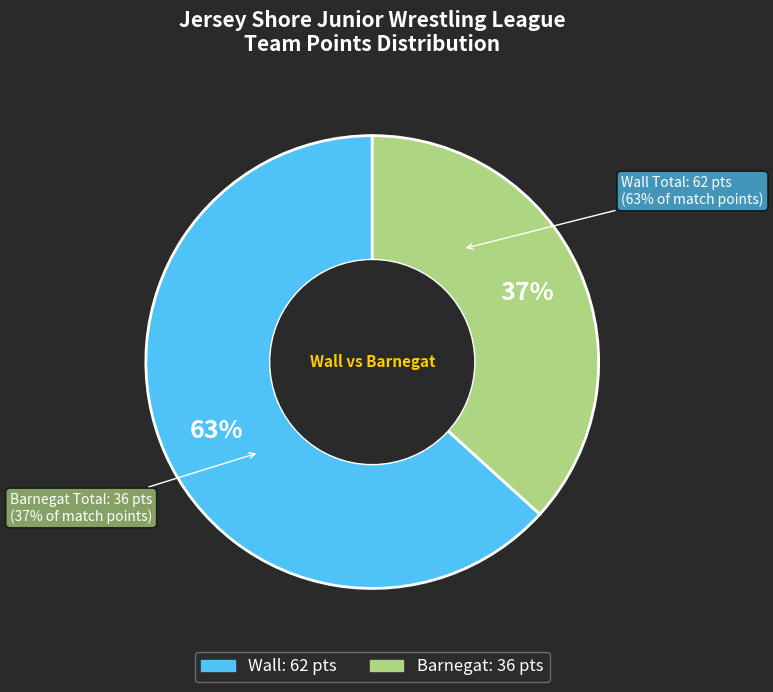

Is the sum of Barnegat and Wall greater than half?

Yes